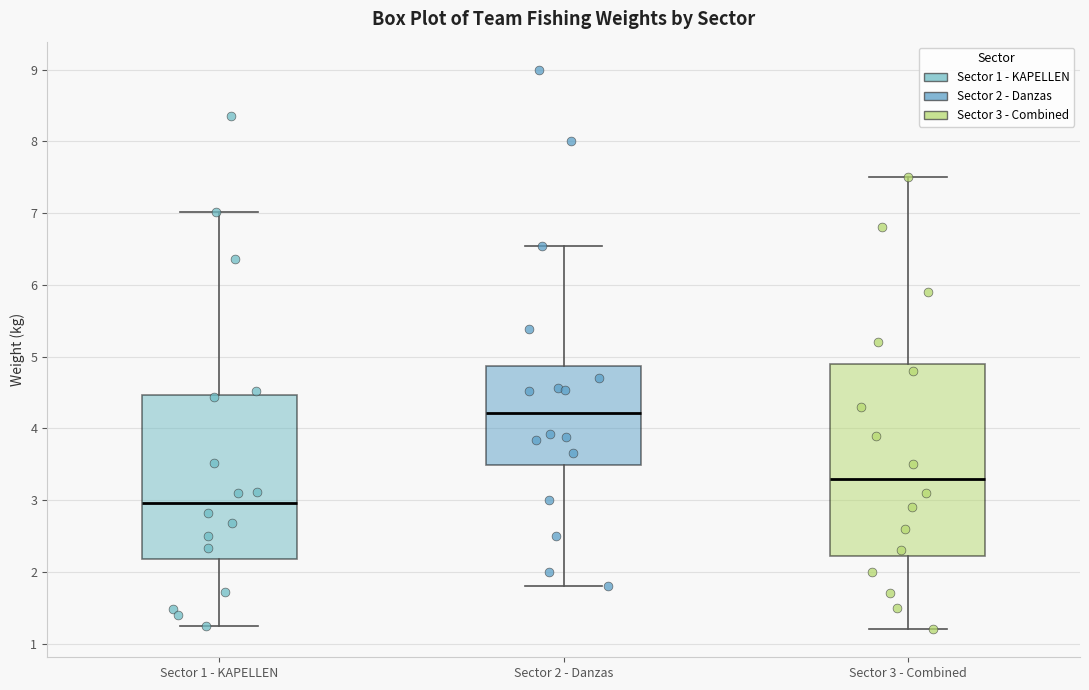

Reading left to right, read every box against the y-axis: the position of its median line, the range the box covers, and the ends of its whiskers. The values are not printed on the chart, so give them approximately, as read against the axis.

Sector 1 - KAPELLEN: median 3.0, box 2.2 to 4.5, whiskers 1.2 to 7.0
Sector 2 - Danzas: median 4.2, box 3.5 to 4.9, whiskers 1.8 to 6.5
Sector 3 - Combined: median 3.3, box 2.2 to 4.9, whiskers 1.2 to 7.5